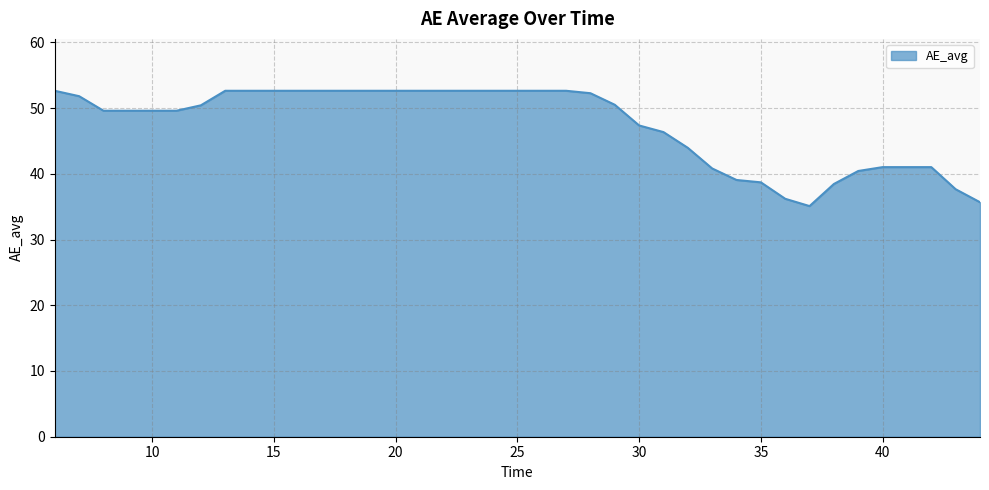

What is the smallest value displayed?

35.1